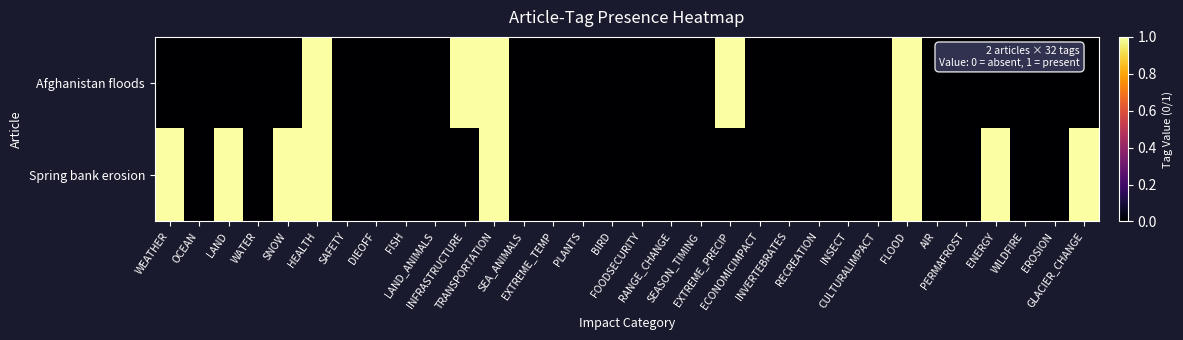

Reading left to right, extract all data points from this chart.

Afghanistan floods: WEATHER=0	OCEAN=0	LAND=0	WATER=0	SNOW=0	HEALTH=1	SAFETY=0	DIEOFF=0	FISH=0	LAND_ANIMALS=0	INFRASTRUCTURE=1	TRANSPORTATION=1	SEA_ANIMALS=0	EXTREME_TEMP=0	PLANTS=0	BIRD=0	FOODSECURITY=0	RANGE_CHANGE=0	SEASON_TIMING=0	EXTREME_PRECIP=1	ECONOMICIMPACT=0	INVERTEBRATES=0	RECREATION=0	INSECT=0	CULTURALIMPACT=0	FLOOD=1	AIR=0	PERMAFROST=0	ENERGY=0	WILDFIRE=0	EROSION=0	GLACIER_CHANGE=0
Spring bank erosion: WEATHER=1	OCEAN=0	LAND=1	WATER=0	SNOW=1	HEALTH=1	SAFETY=0	DIEOFF=0	FISH=0	LAND_ANIMALS=0	INFRASTRUCTURE=0	TRANSPORTATION=1	SEA_ANIMALS=0	EXTREME_TEMP=0	PLANTS=0	BIRD=0	FOODSECURITY=0	RANGE_CHANGE=0	SEASON_TIMING=0	EXTREME_PRECIP=0	ECONOMICIMPACT=0	INVERTEBRATES=0	RECREATION=0	INSECT=0	CULTURALIMPACT=0	FLOOD=1	AIR=0	PERMAFROST=0	ENERGY=1	WILDFIRE=0	EROSION=0	GLACIER_CHANGE=1